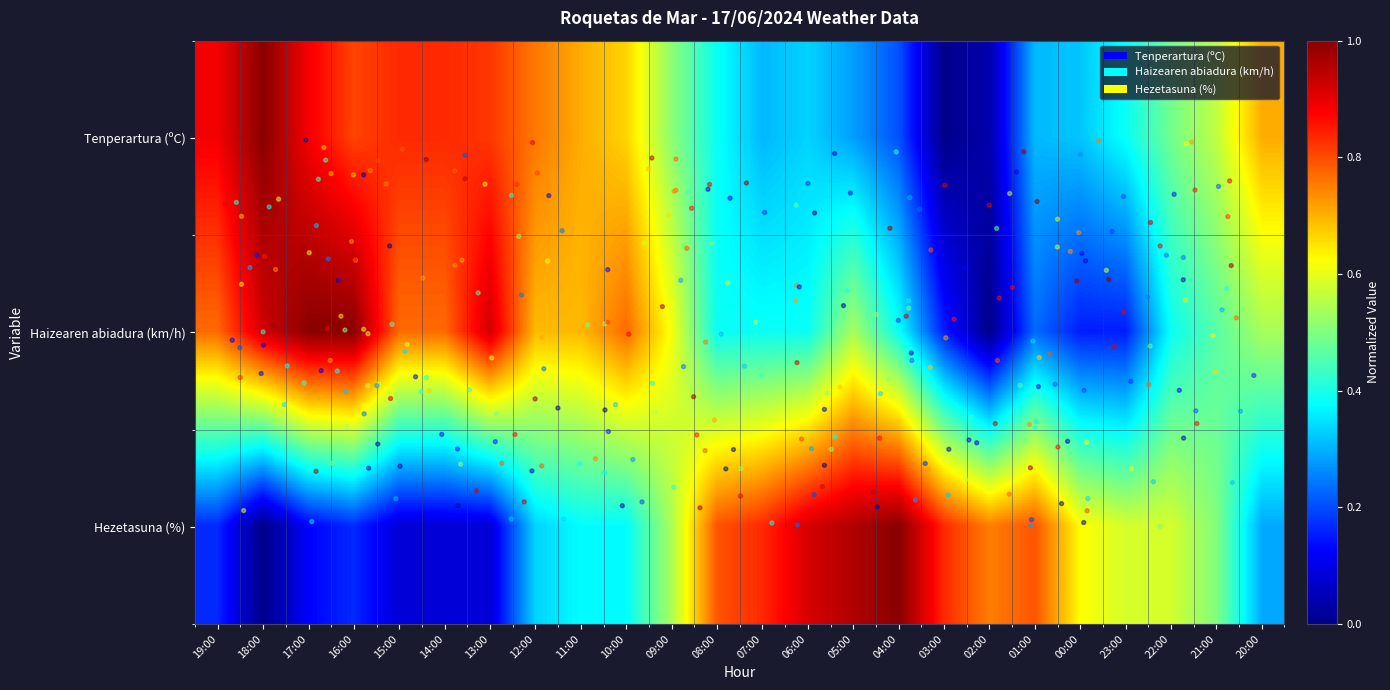

Between 13:00 and 06:00, which series saw the biggest shift?

Hezetasuna (%)